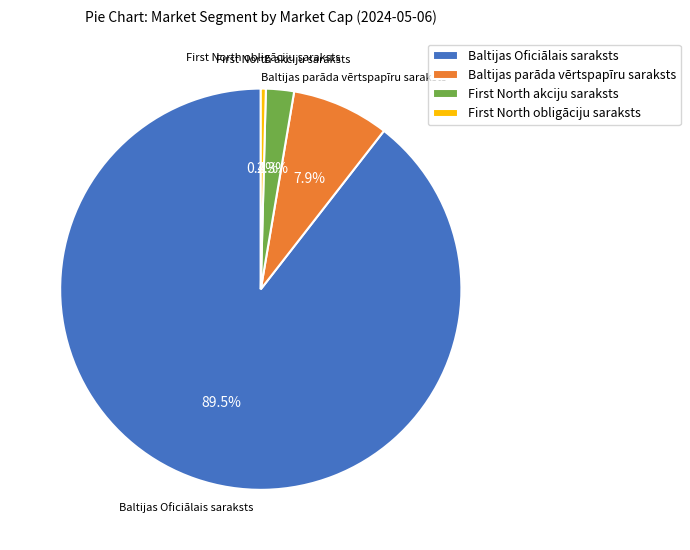

Is there any slice that represents more than half of the pie?

Yes